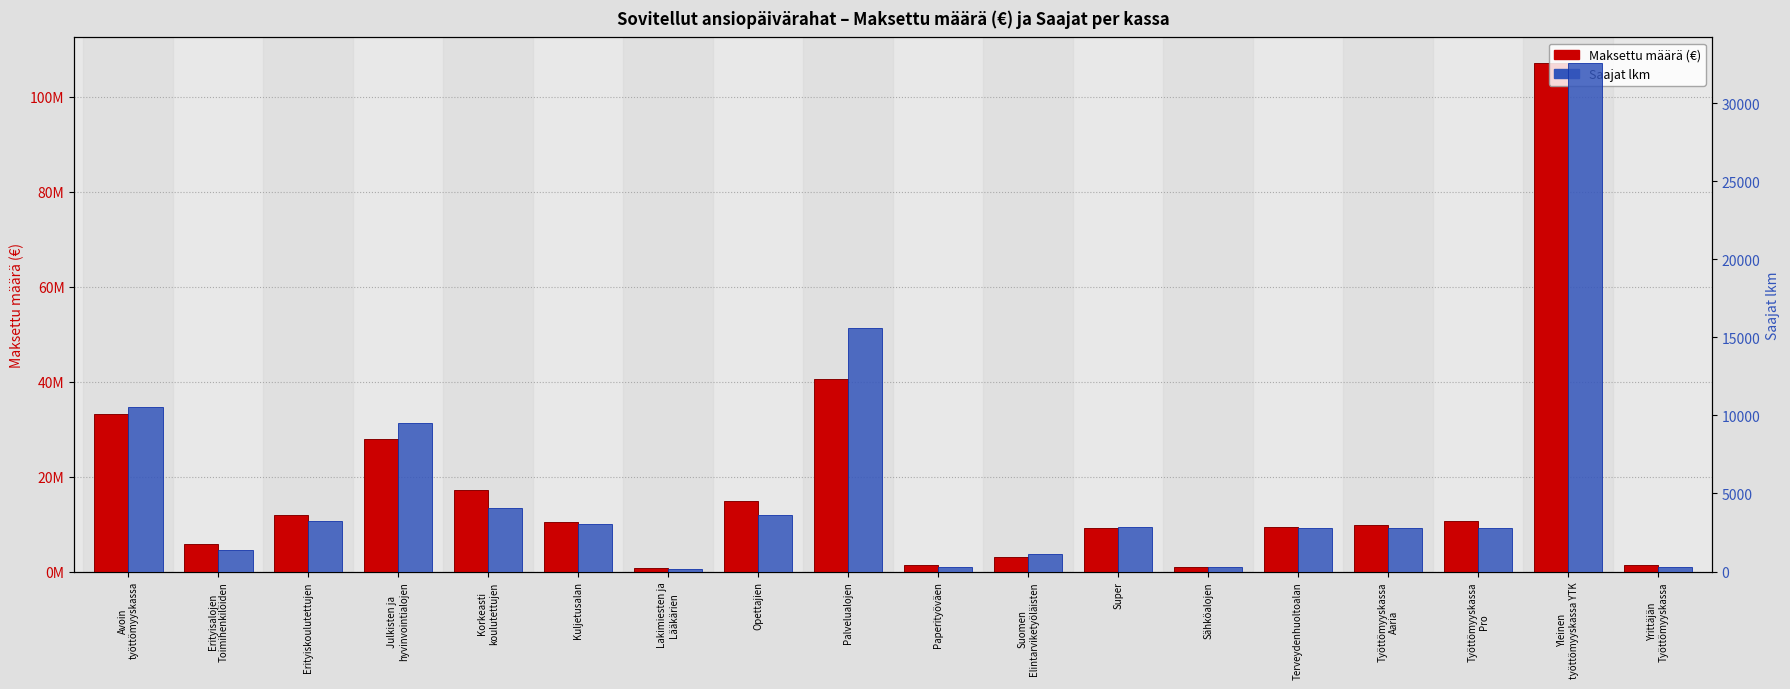

Which series has the largest total across all categories?

Maksettu määrä (€)